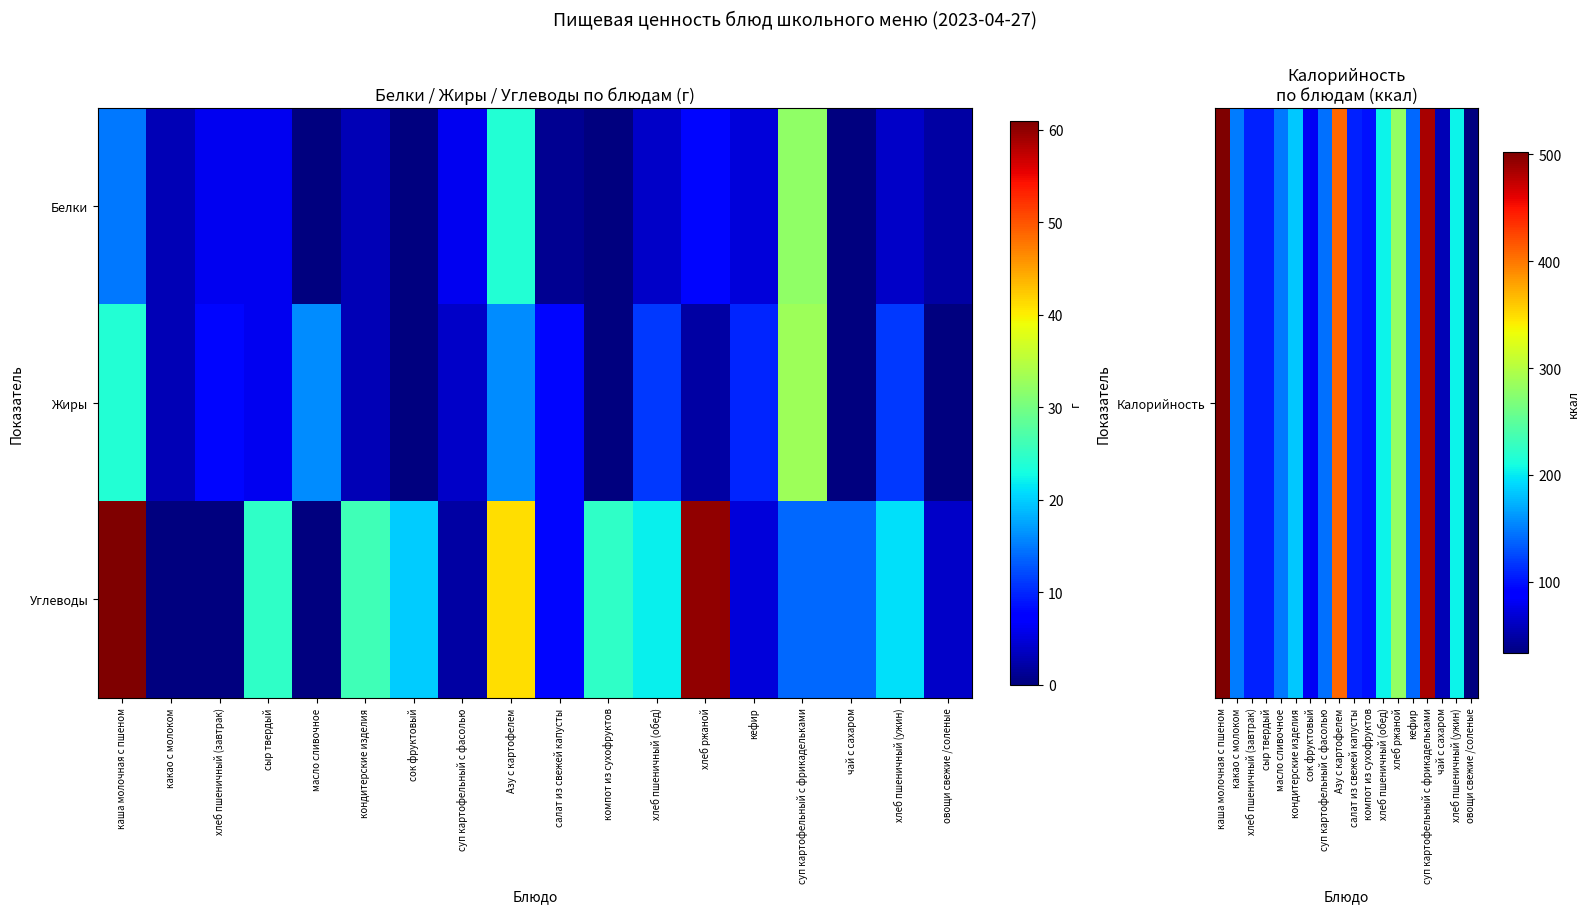

Between хлеб пшеничный (завтрак) and суп картофельный с фрикадельками, which series saw the biggest shift?

Калорийность